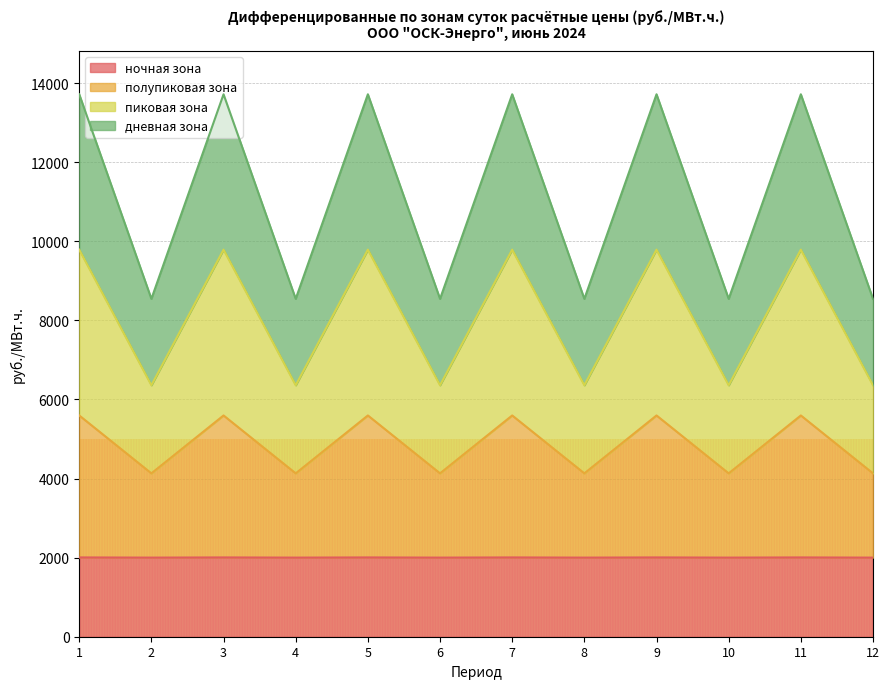

Count the number of categories in the chart.

12